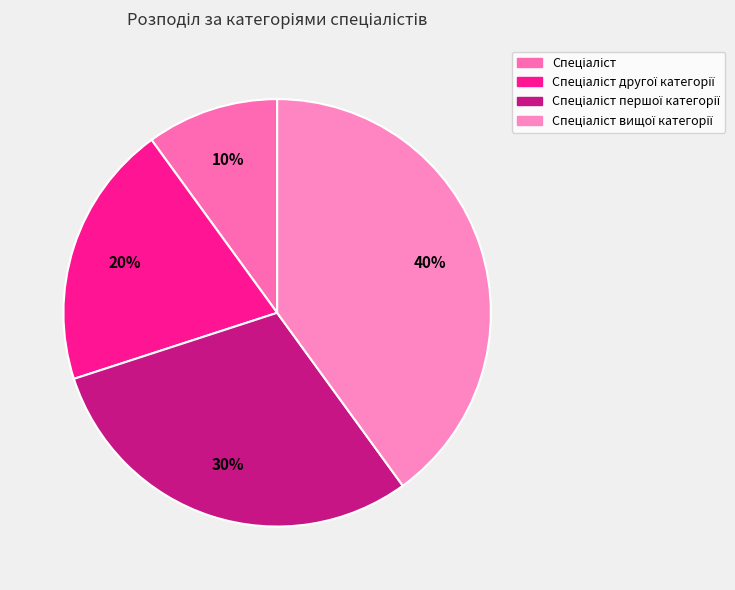

To the nearest percent, what is the difference between the largest and smallest slice percentages?

30%